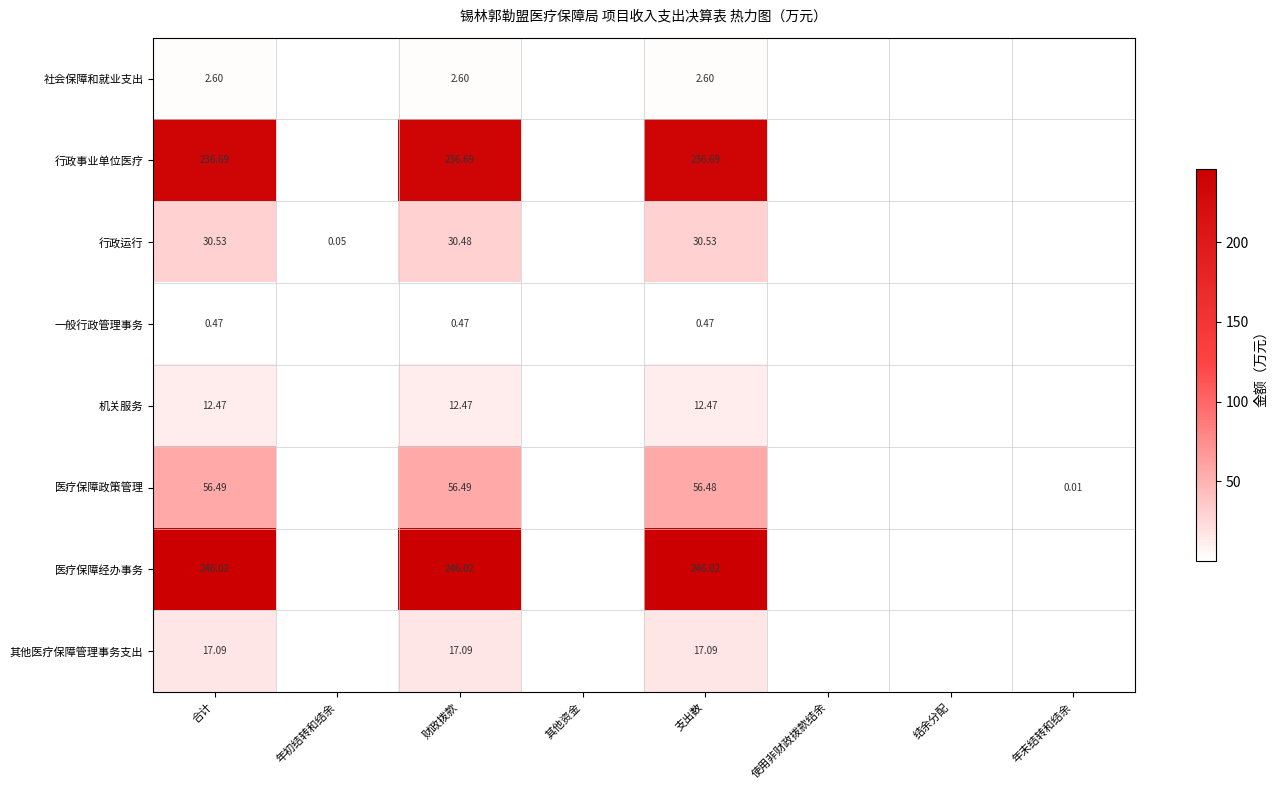

How many data points does each series have?

8